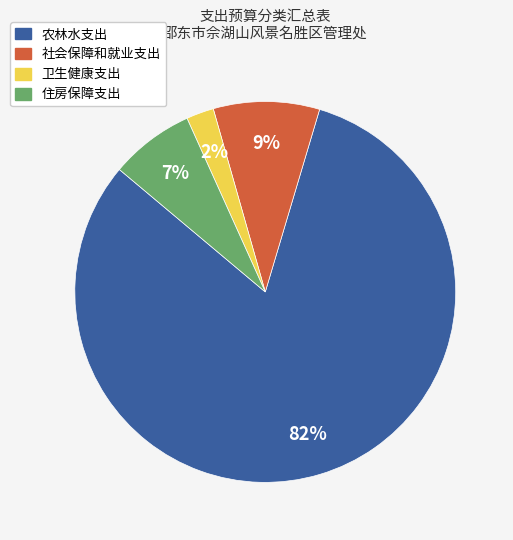

To the nearest percent, what is the average slice percentage?

25%